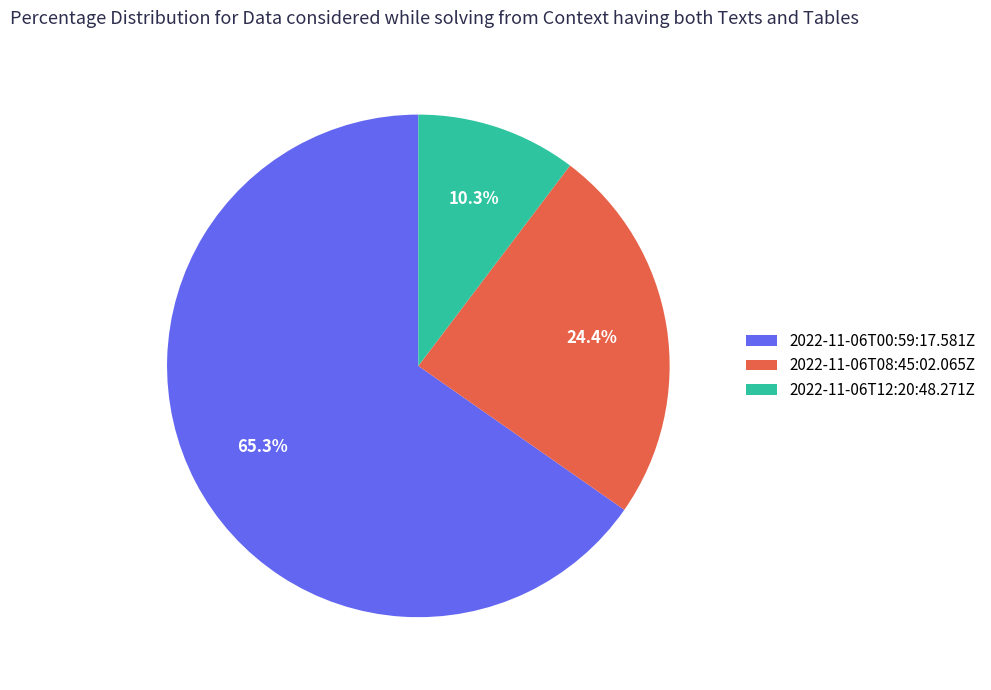

How many segments does this pie chart have?

3